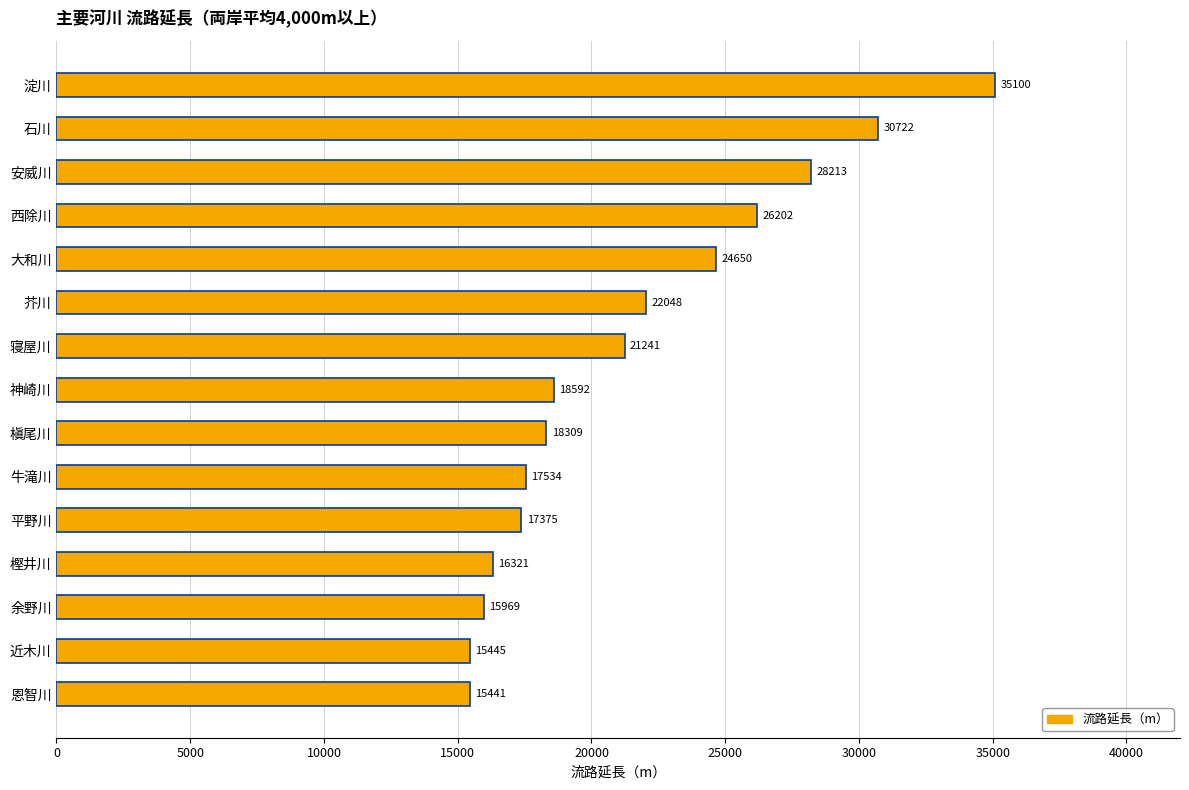

Count the number of categories in the chart.

15